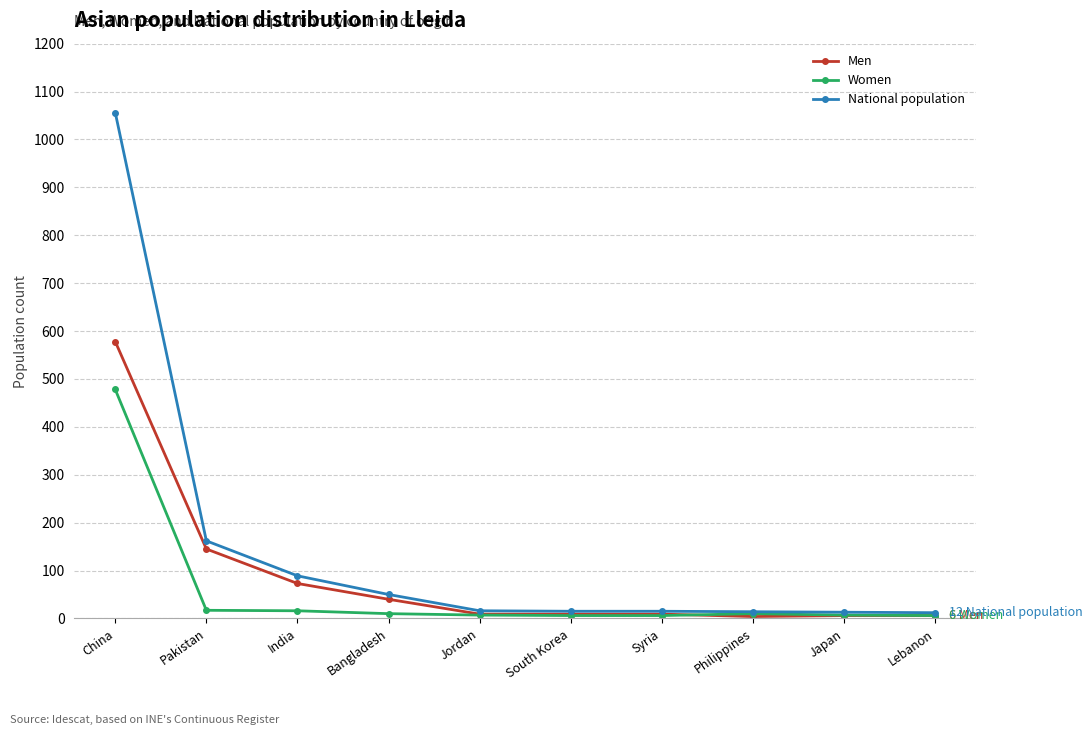

Is it true that Men equals 68 at Pakistan?

False